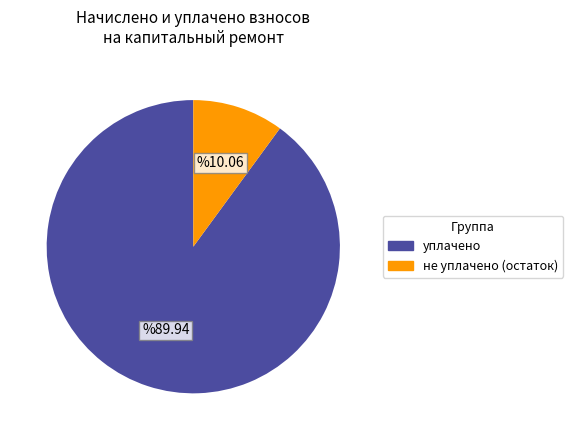

Between уплачено and не уплачено (остаток), which is larger?

уплачено